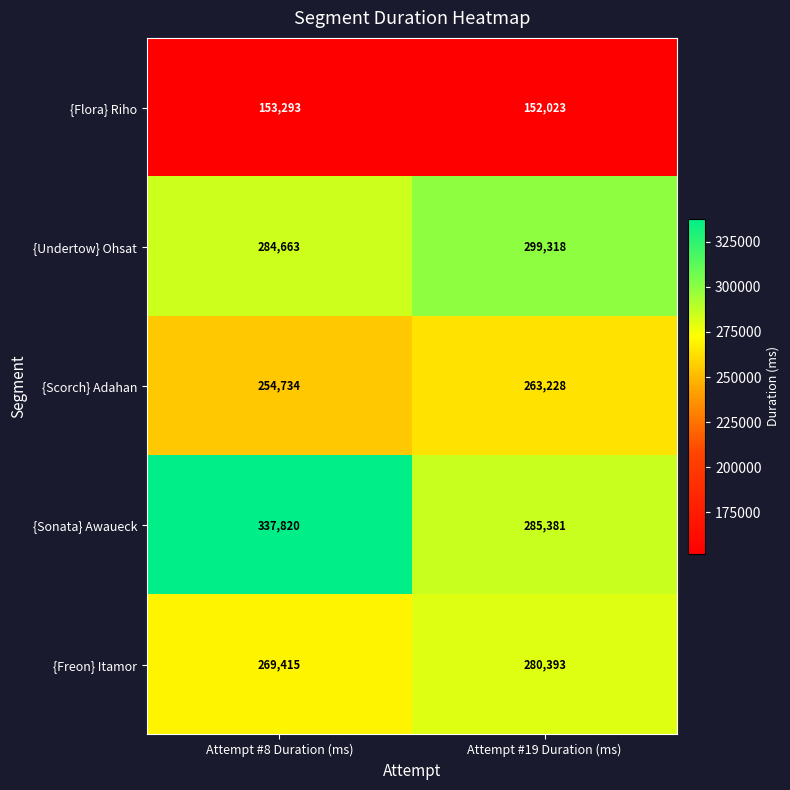

Reading right to left, transcribe all the data shown in this chart.

{Flora} Riho: Attempt #19 Duration (ms)=152023	Attempt #8 Duration (ms)=153293
{Undertow} Ohsat: Attempt #19 Duration (ms)=299318	Attempt #8 Duration (ms)=284663
{Scorch} Adahan: Attempt #19 Duration (ms)=263228	Attempt #8 Duration (ms)=254734
{Sonata} Awaueck: Attempt #19 Duration (ms)=285381	Attempt #8 Duration (ms)=337820
{Freon} Itamor: Attempt #19 Duration (ms)=280393	Attempt #8 Duration (ms)=269415